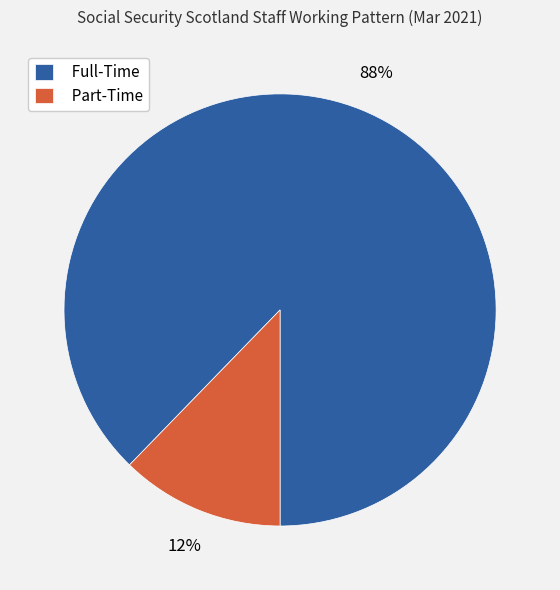

To the nearest percent, what percentage of the pie is Full-Time?

88%